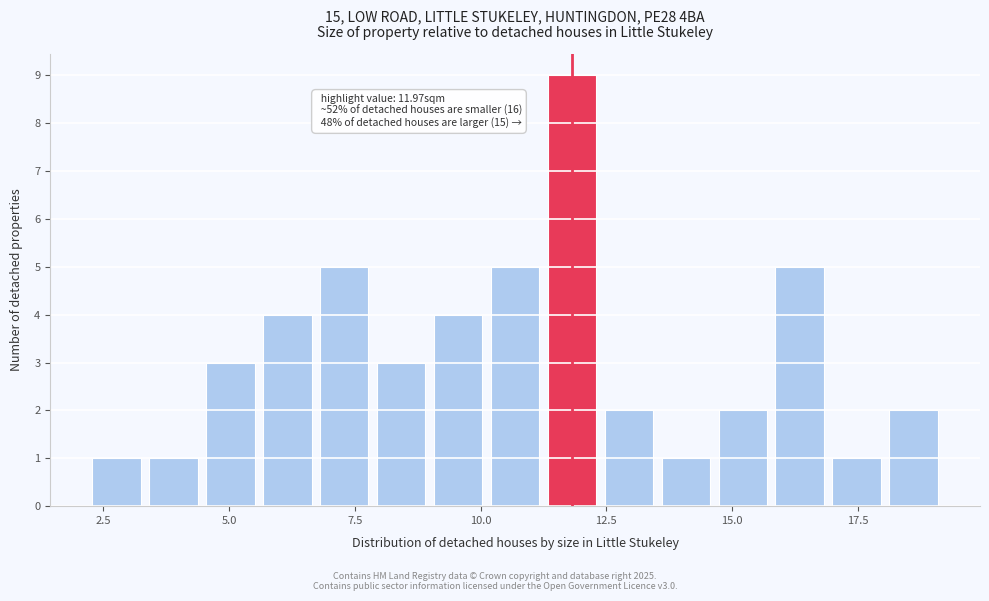

Around what value on the x-axis is the tallest bar? Give the approximate position of its centre, as read against the axis.

12.0